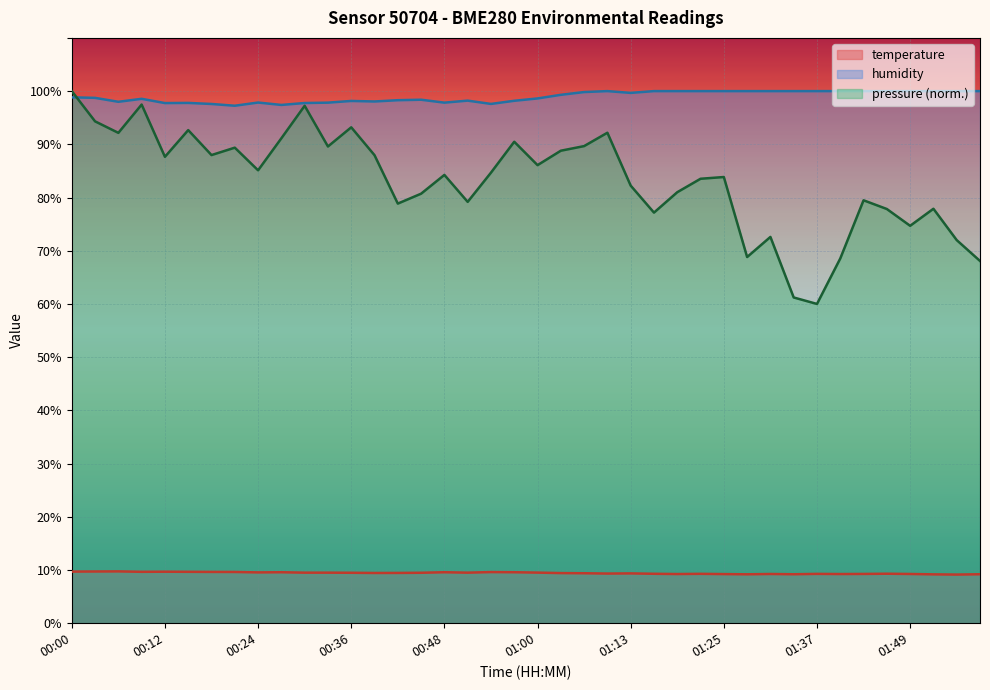

What is the difference between the maximum and minimum values in the temperature series?

0.6